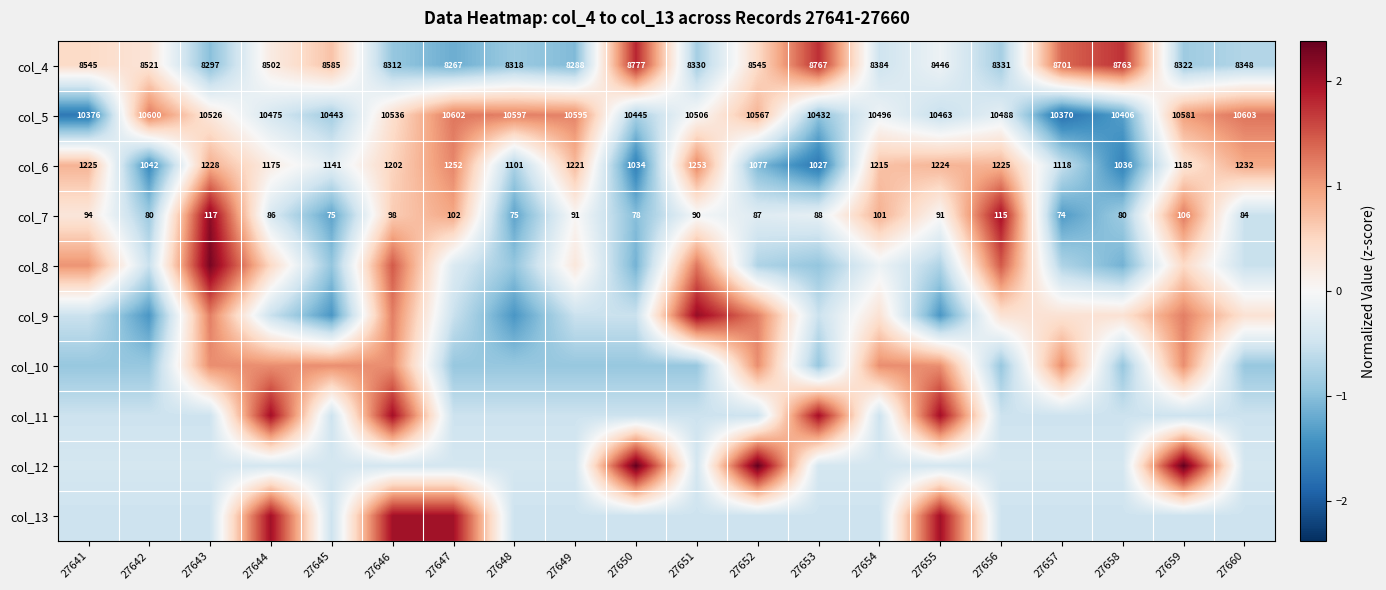

Count the number of categories in the chart.

20